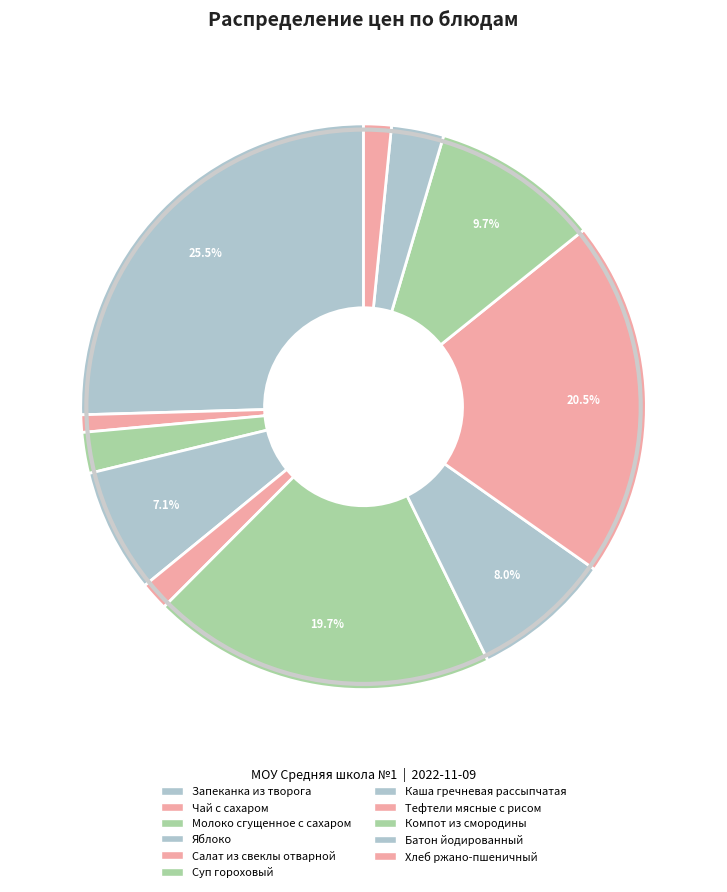

Do Молоко сгущенное с сахаром and Каша гречневая рассыпчатая together represent more than half of the pie?

No